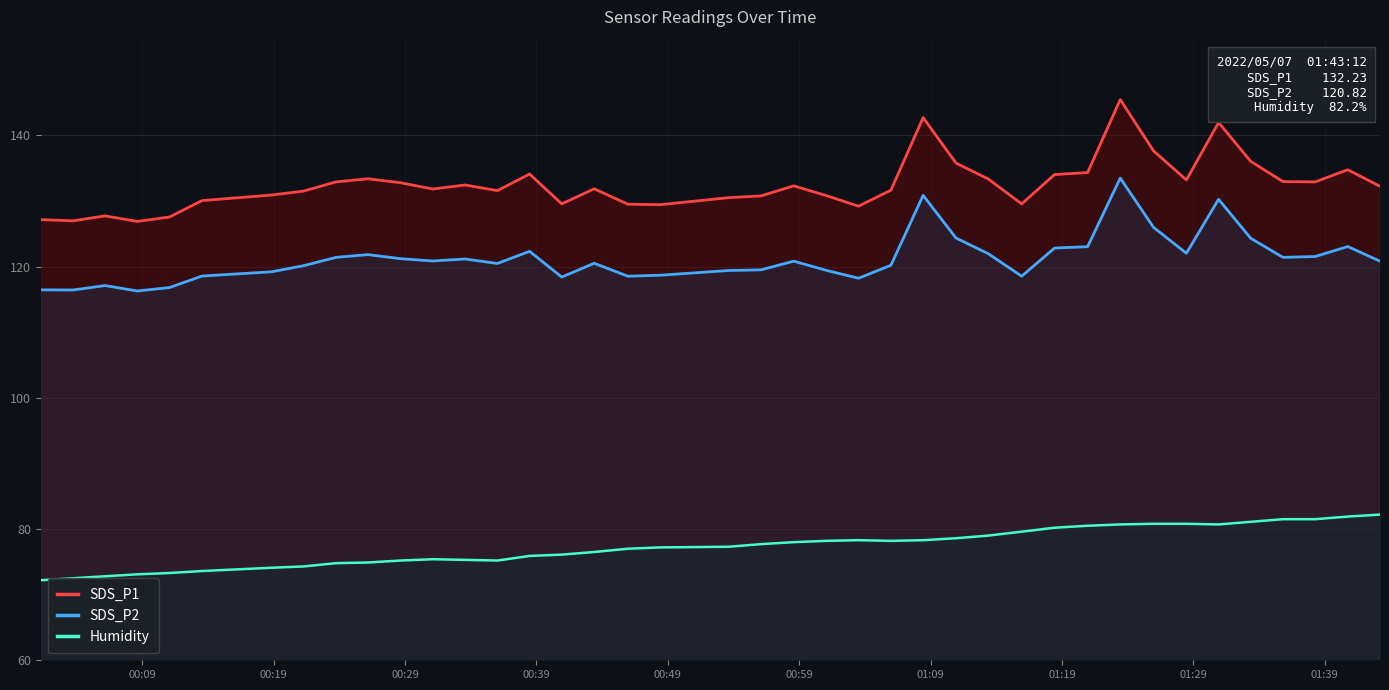

True or false: SDS_P1 and SDS_P2 intersect in this chart.

False